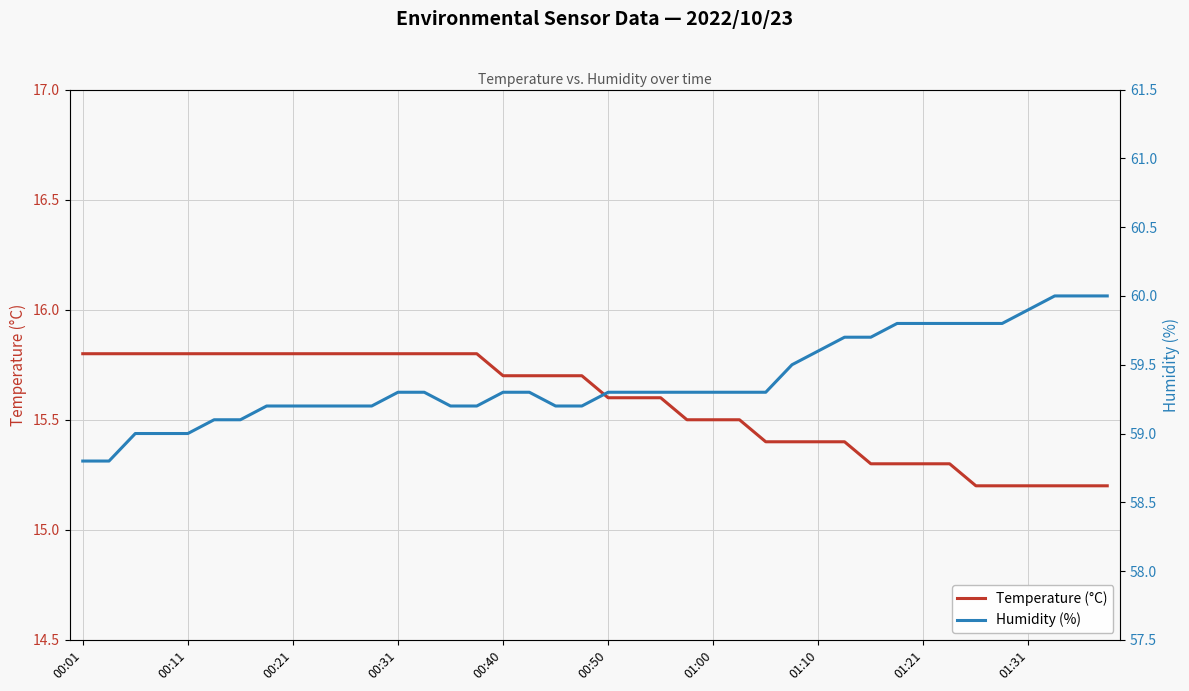

What is the lowest value of the Temperature (°C) series?

15.2